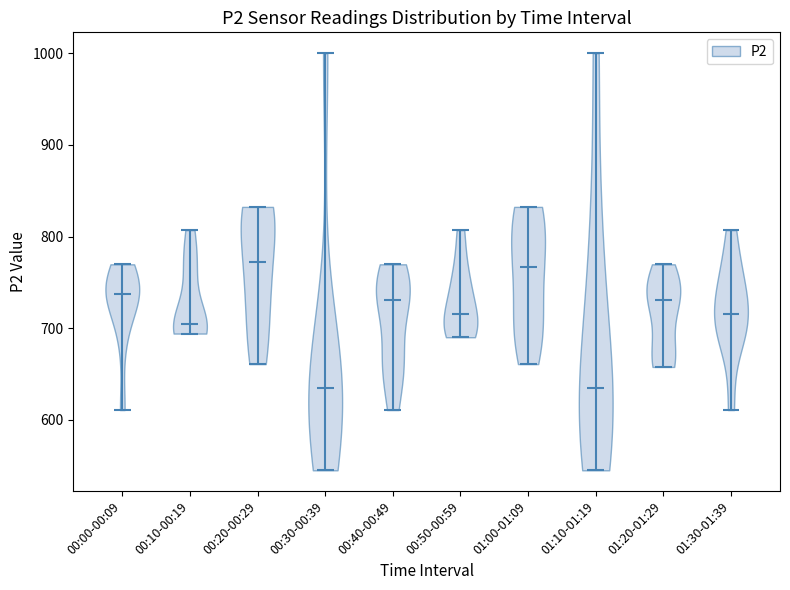

Reading left to right, read every violin against the y-axis: where its median line is, and the lowest and highest points it reaches. The values are not printed on the chart, so give them approximately, as read against the axis.

00:00-00:09: median line 740, lowest point 610, highest point 770
00:10-00:19: median line 700, lowest point 690, highest point 810
00:20-00:29: median line 770, lowest point 660, highest point 830
00:30-00:39: median line 630, lowest point 550, highest point 1000
00:40-00:49: median line 730, lowest point 610, highest point 770
00:50-00:59: median line 720, lowest point 690, highest point 810
01:00-01:09: median line 770, lowest point 660, highest point 830
01:10-01:19: median line 640, lowest point 550, highest point 1000
01:20-01:29: median line 730, lowest point 660, highest point 770
01:30-01:39: median line 720, lowest point 610, highest point 810